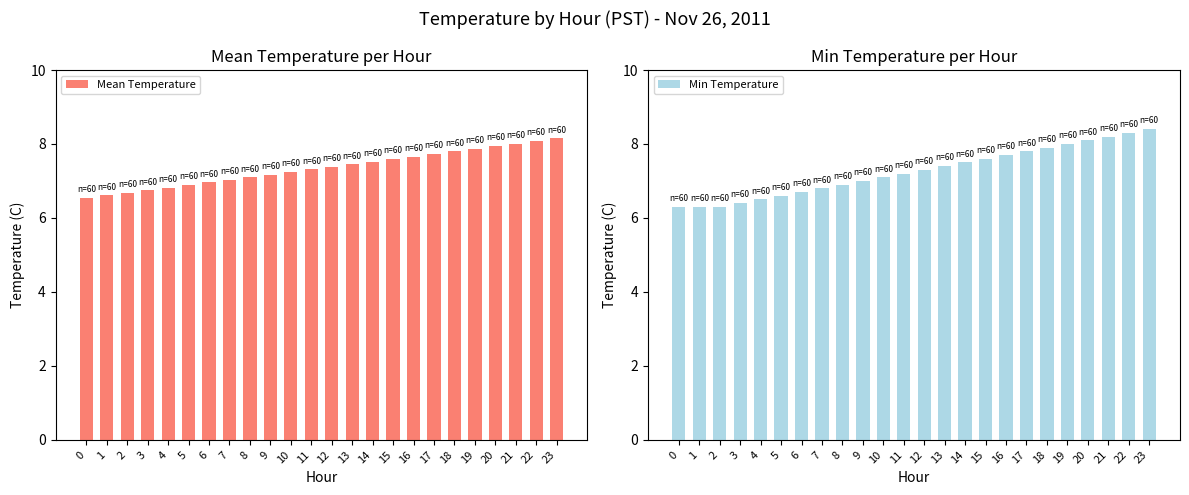

How many bars are there in total?

48